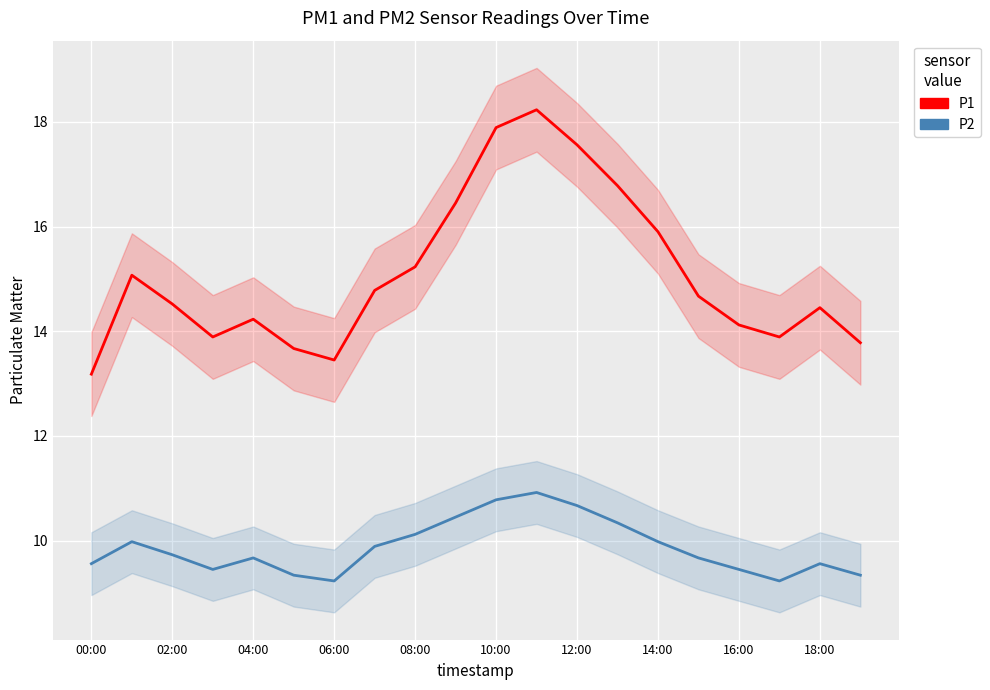

In P2, how many points are lower than both neighbors (excluding endpoints)?

3